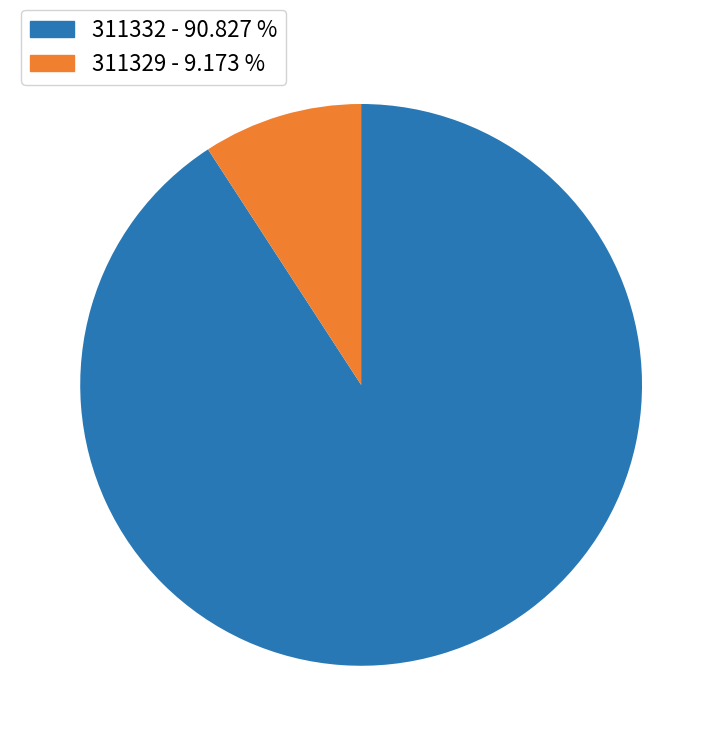

How many slices are in this pie chart?

2